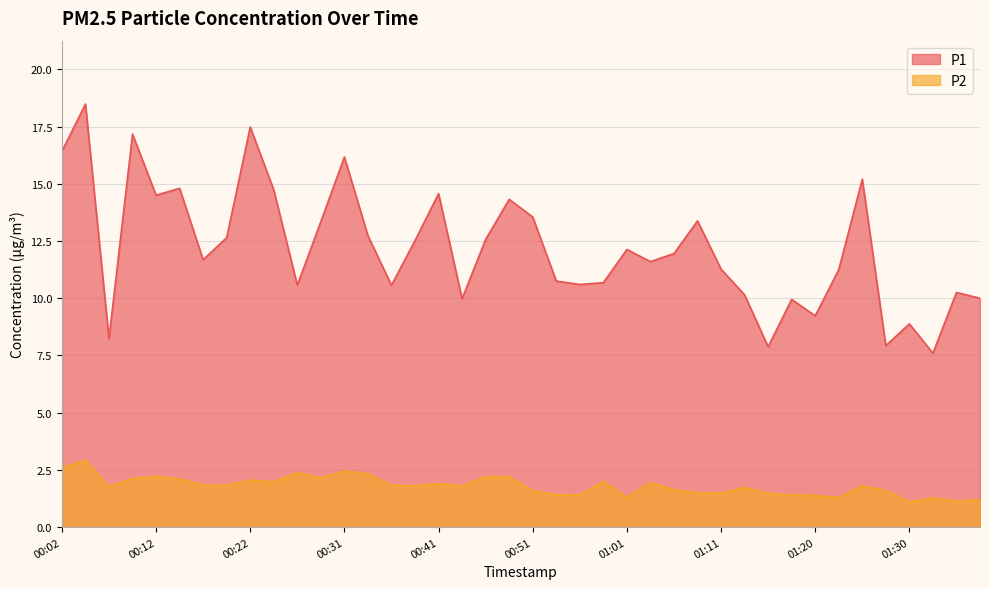

What are all the series names shown in the legend?

P1, P2